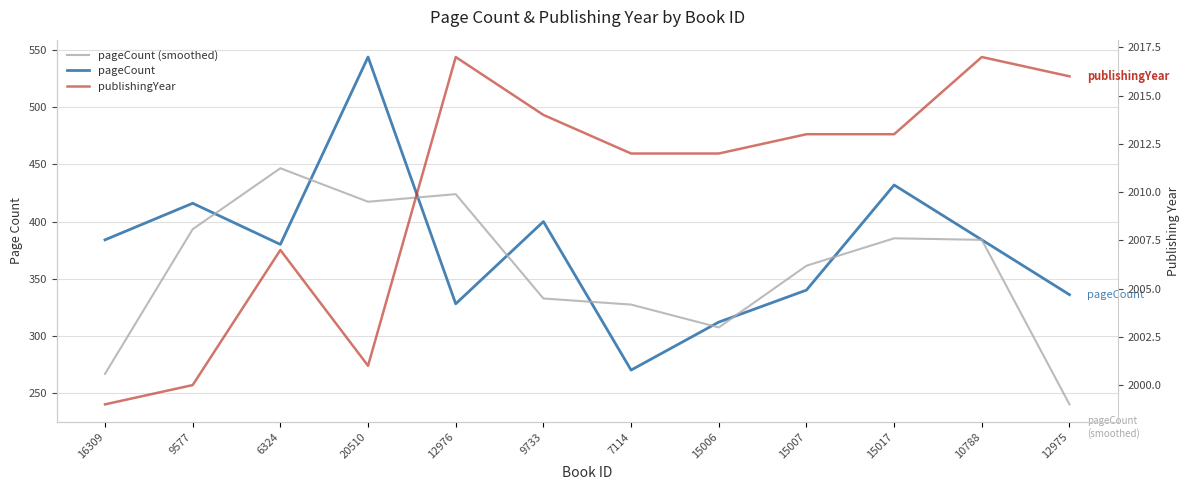

True or false: publishingYear has a value of 2007.0 at 6324.

True